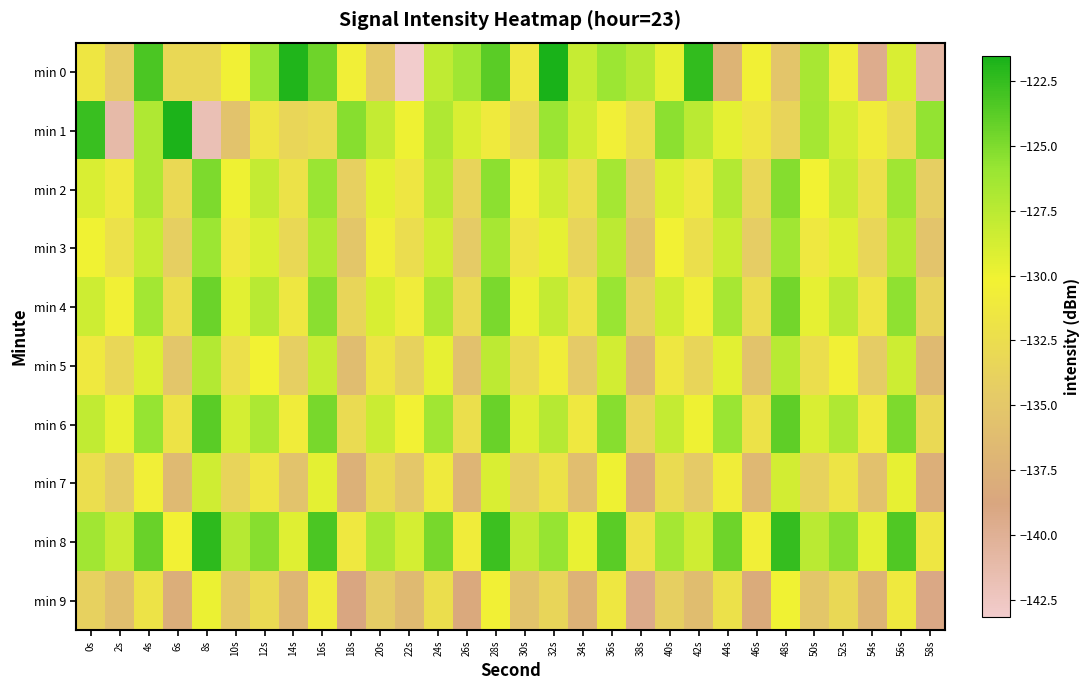

Between 14s and 2s, which is larger?

14s